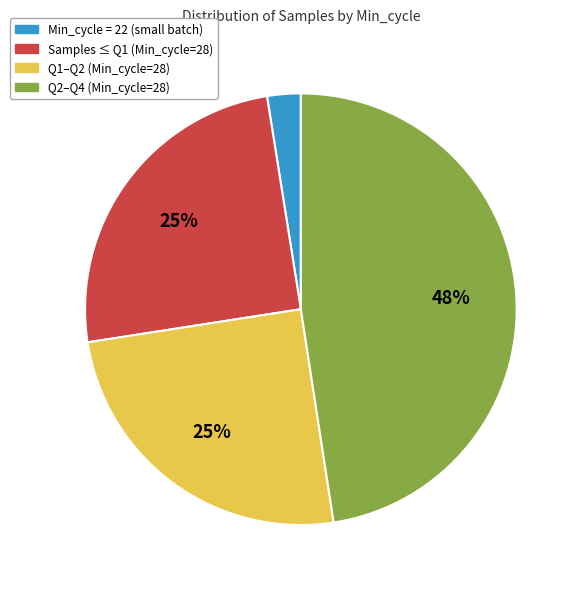

Is there any slice that represents more than half of the pie?

No